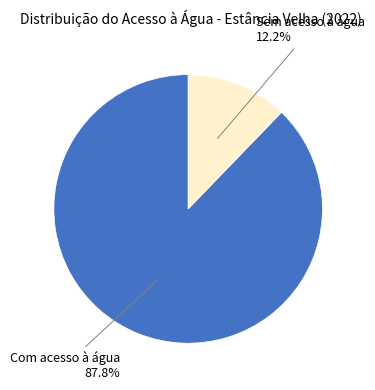

To the nearest percent, what is the difference between the Sem acesso à água and Com acesso à água slice percentages?

76%